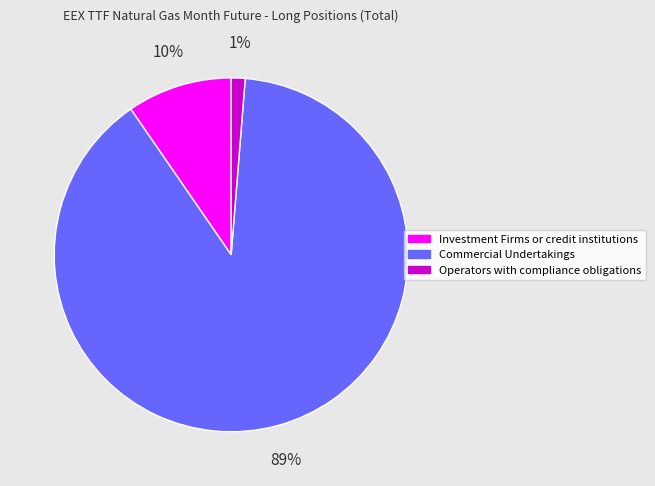

Does Operators with compliance obligations account for over 50% of the chart?

No